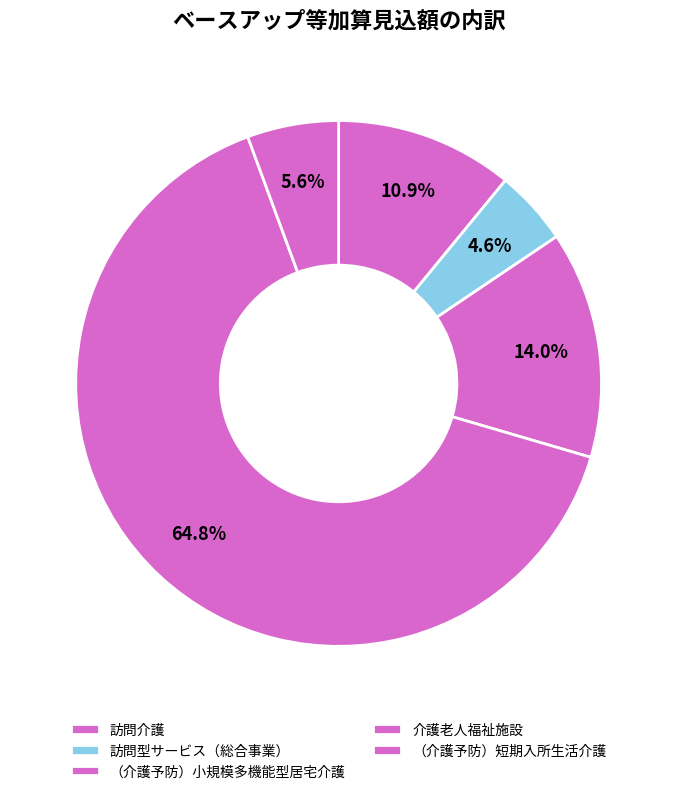

To the nearest percent, what portion does 訪問型サービス（総合事業） represent?

5%